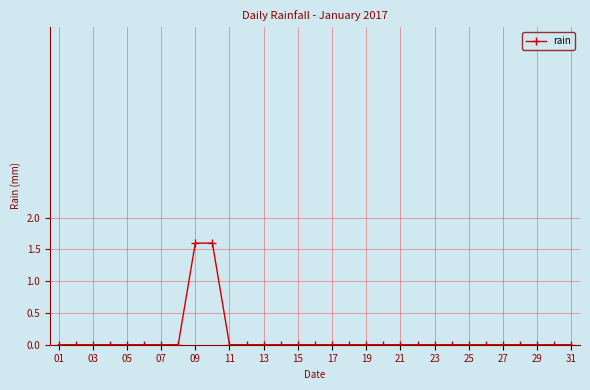

What is the sum of all values?

3.2